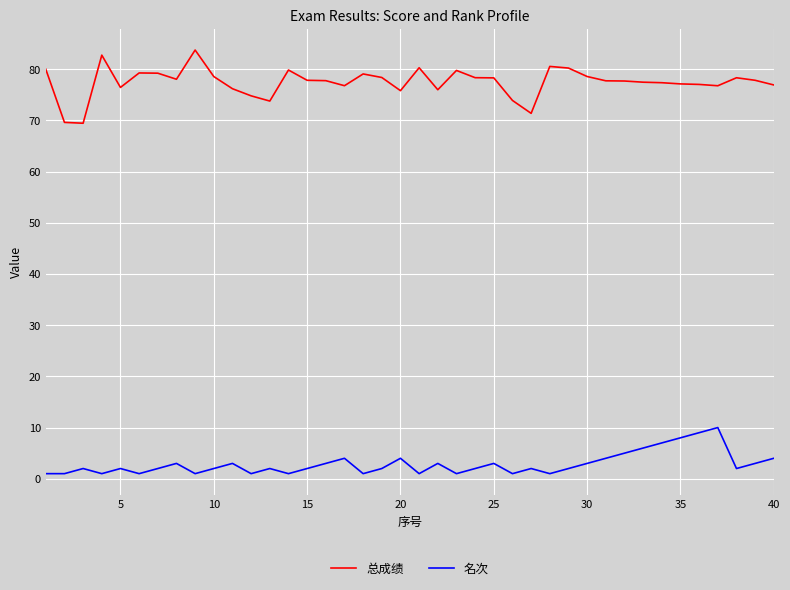

In 总成绩, how many points are lower than both neighbors (excluding endpoints)?

9